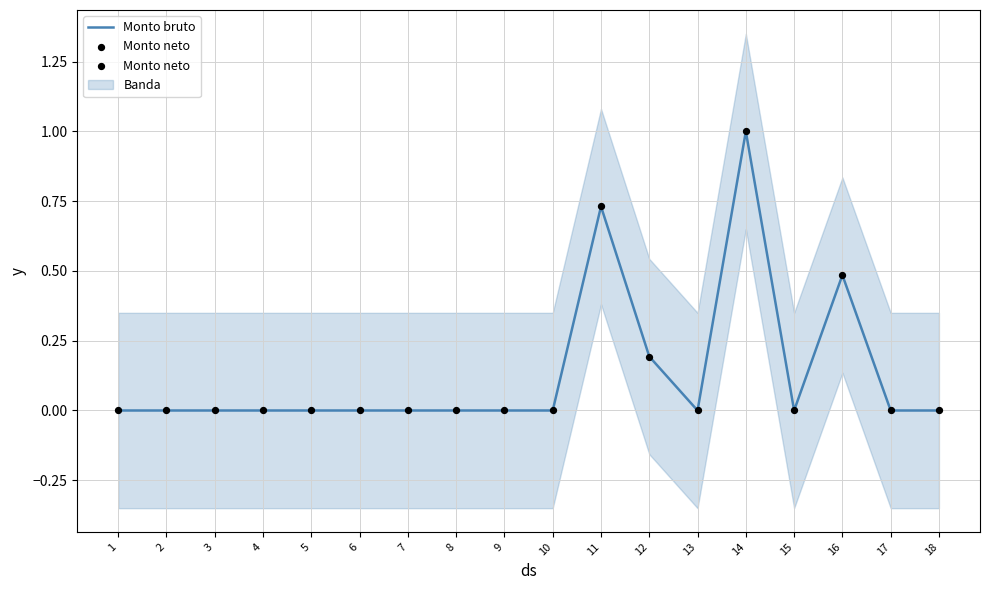

Which series has the largest total across all categories?

Monto bruto